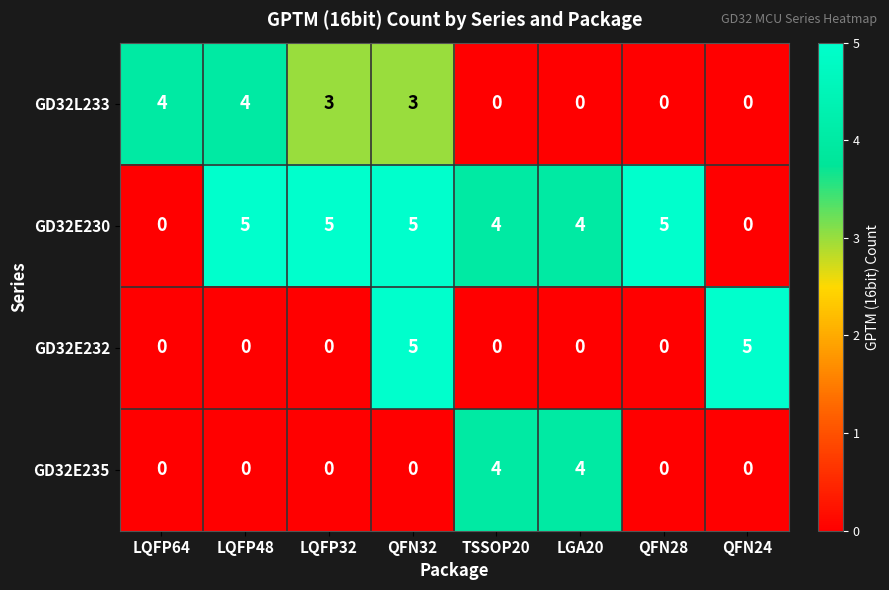

Count the number of categories in the chart.

8